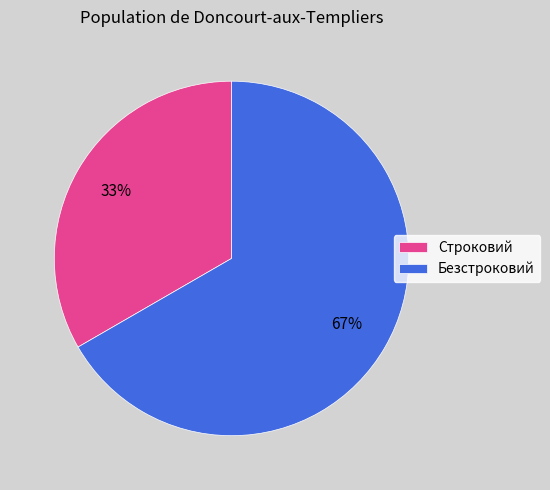

Combined, do Безстроковий and Строковий account for over 50%?

Yes